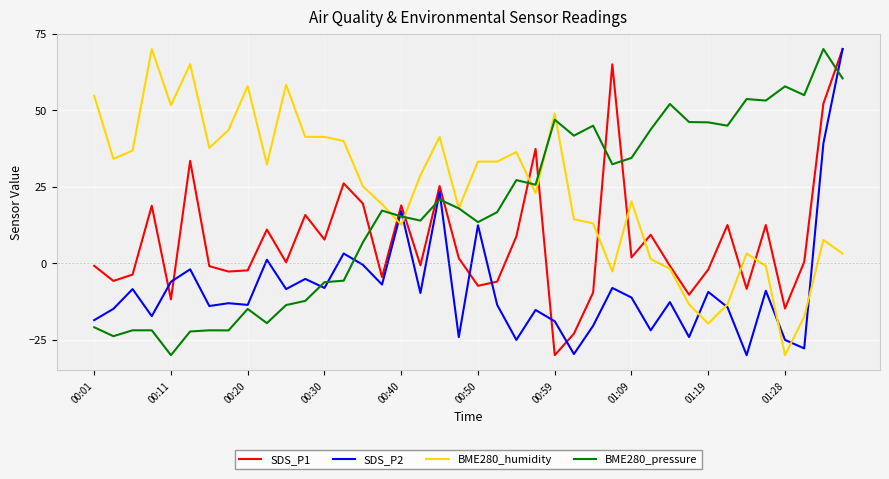

What is the smallest value displayed?

-30.0